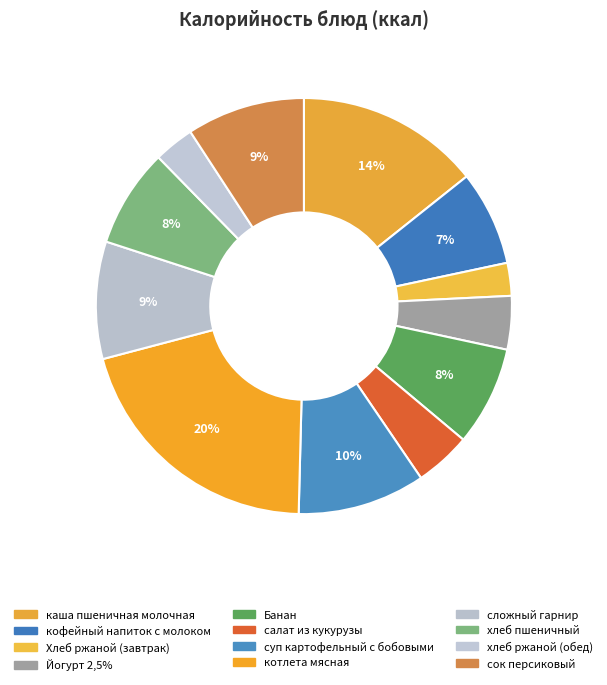

Count the number of slices in the pie.

12